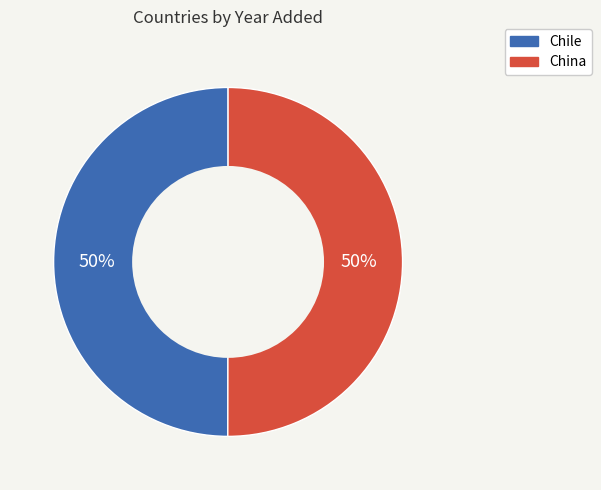

What is the ratio of the value at China to the value at Chile?

1.0